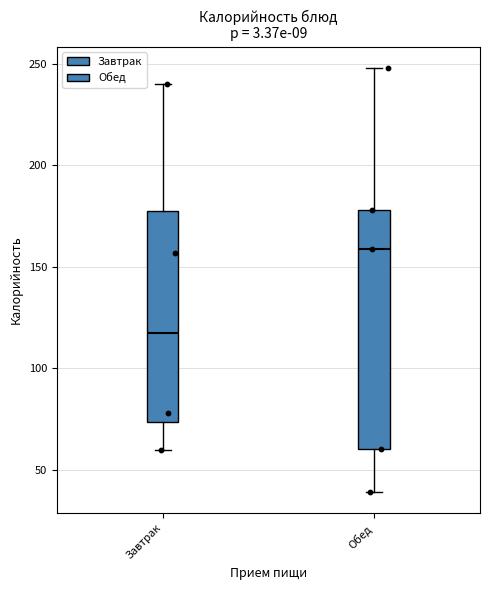

Where is the upper edge of the box for Завтрак on the y-axis? The values are not printed on the chart, so give them approximately, as read against the axis.

180